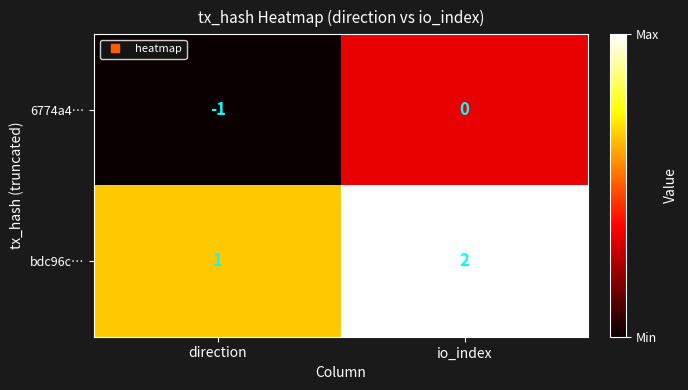

Which category has the lowest value across all series?

direction